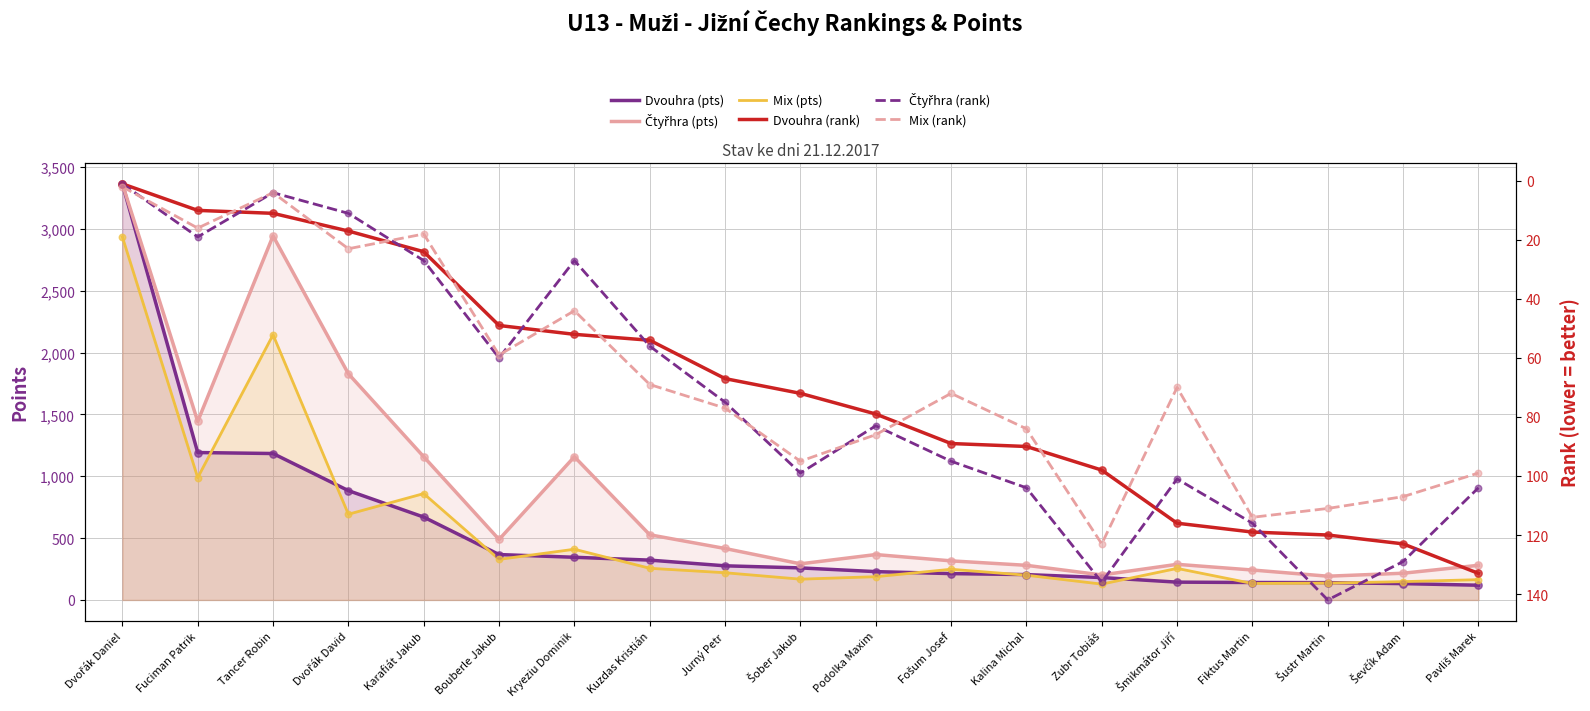

What is the total value across all series at Dvořák Daniel?

9670